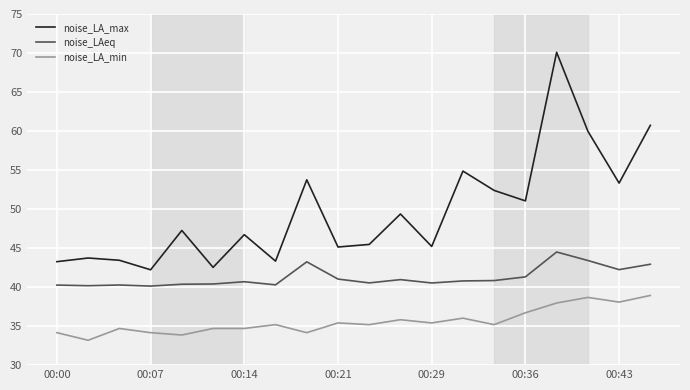

Which series has the widest spread of values?

noise_LA_max